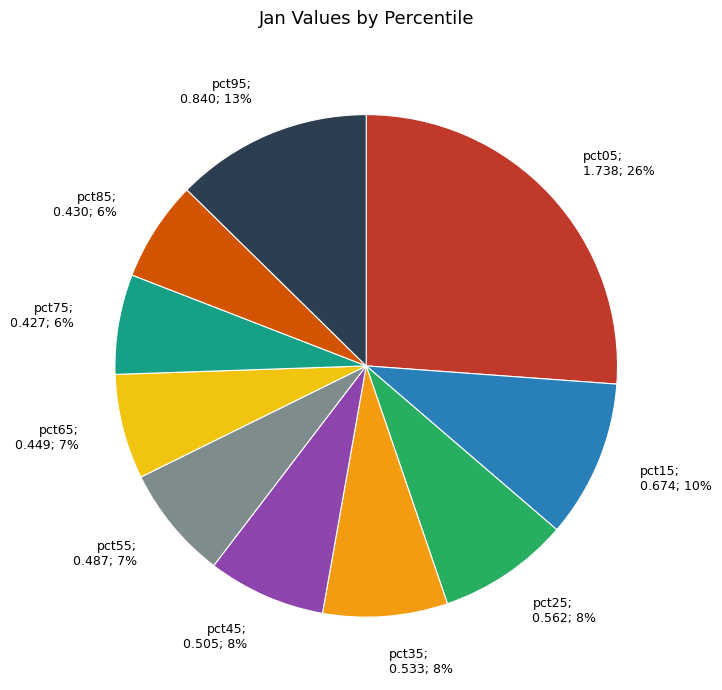

Count the number of slices in the pie.

10